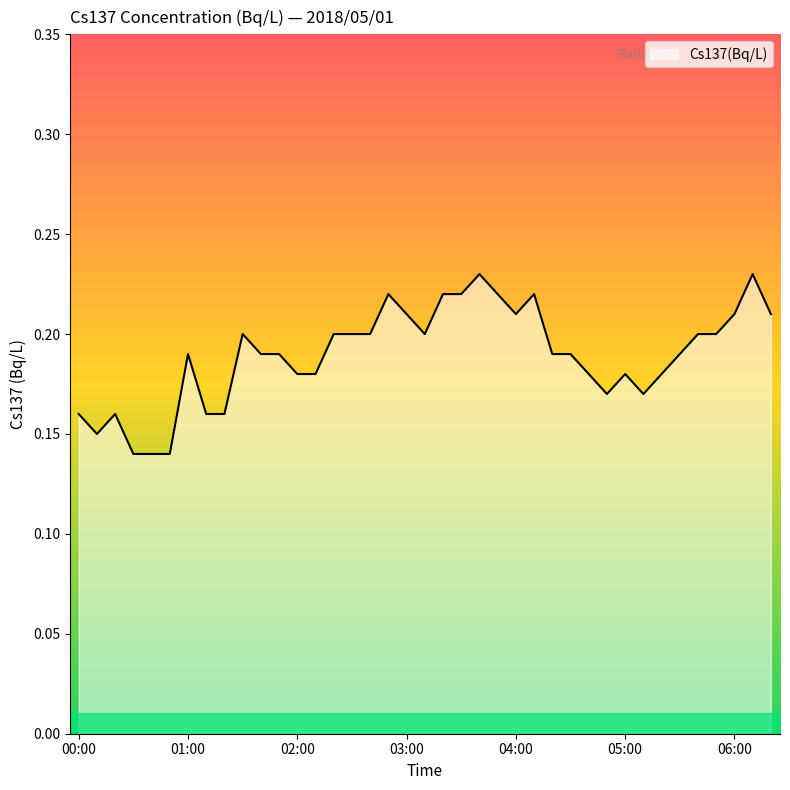

Reading right to left, list all the values displayed in this chart.

0.2	0.2	0.2	0.2	0.2	0.2	0.2	0.2	0.2	0.2	0.2	0.2	0.2	0.2	0.2	0.2	0.2	0.2	0.2	0.2	0.2	0.2	0.2	0.2	0.2	0.2	0.2	0.2	0.2	0.2	0.2	0.2	0.2	0.1	0.1	0.1	0.2	0.1	0.2